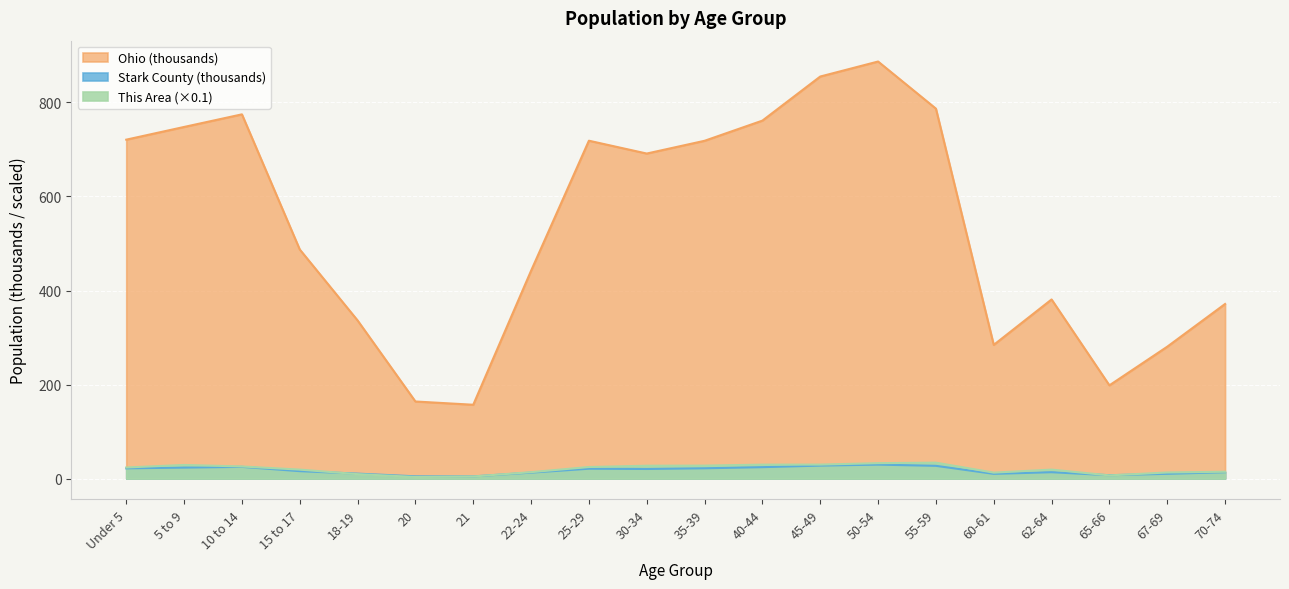

What is the difference between the Ohio values at 25-29 and 70-74?

347.3